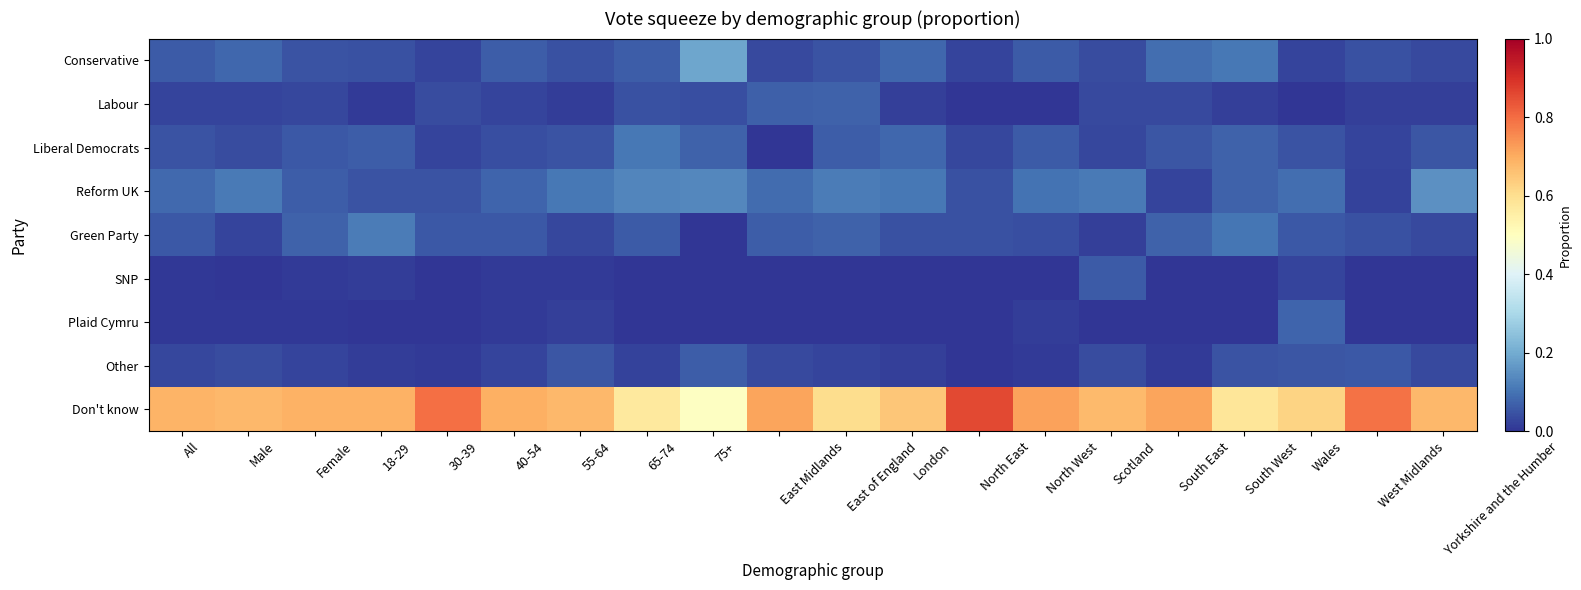

Count the number of categories in the chart.

20